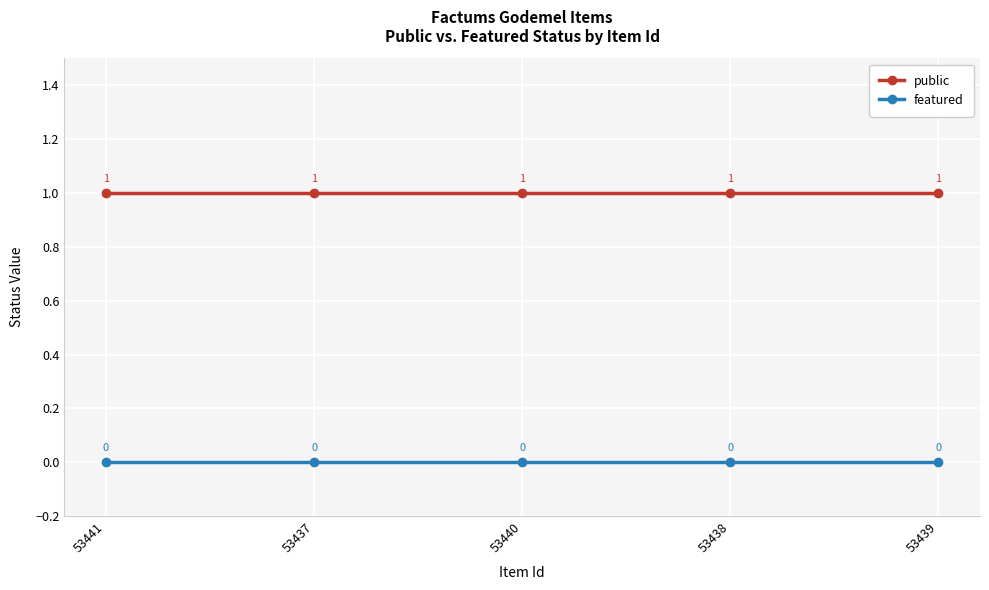

Does the chart display data point markers on the line(s)?

Yes